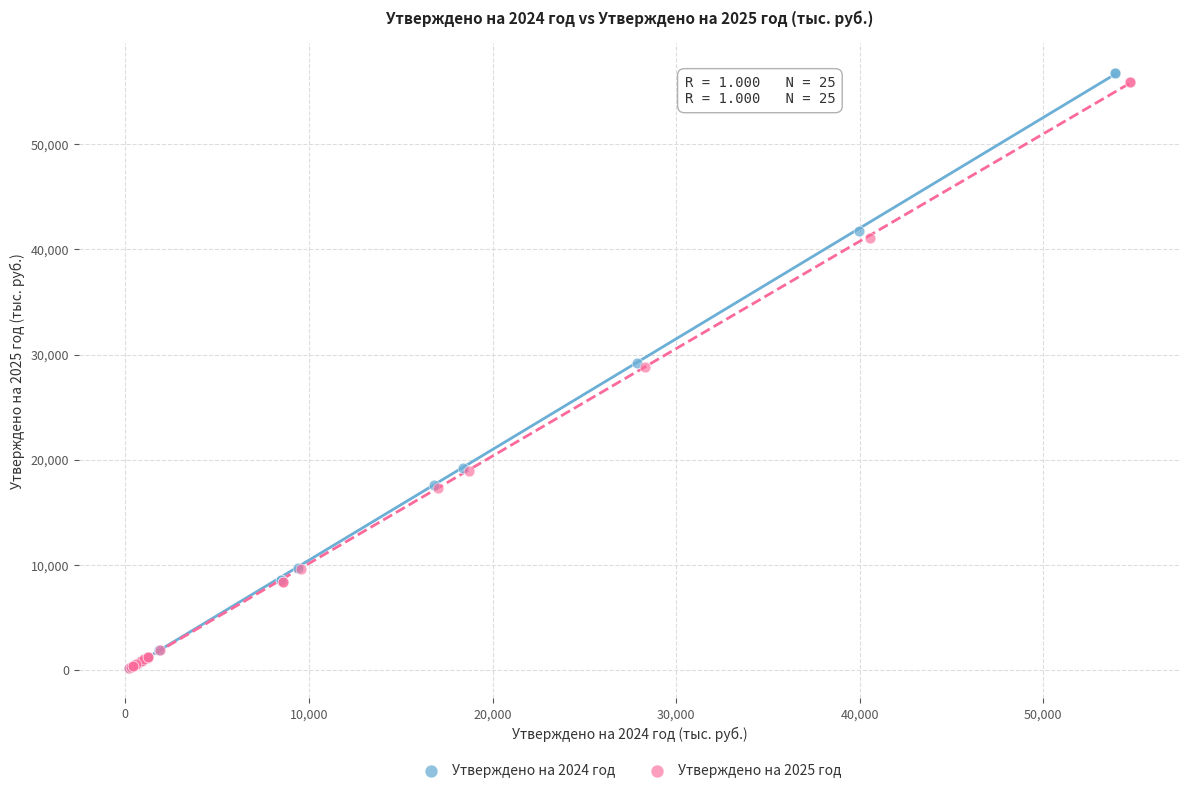

Which series has the largest Y range (max minus min)?

Утверждено на 2024 год